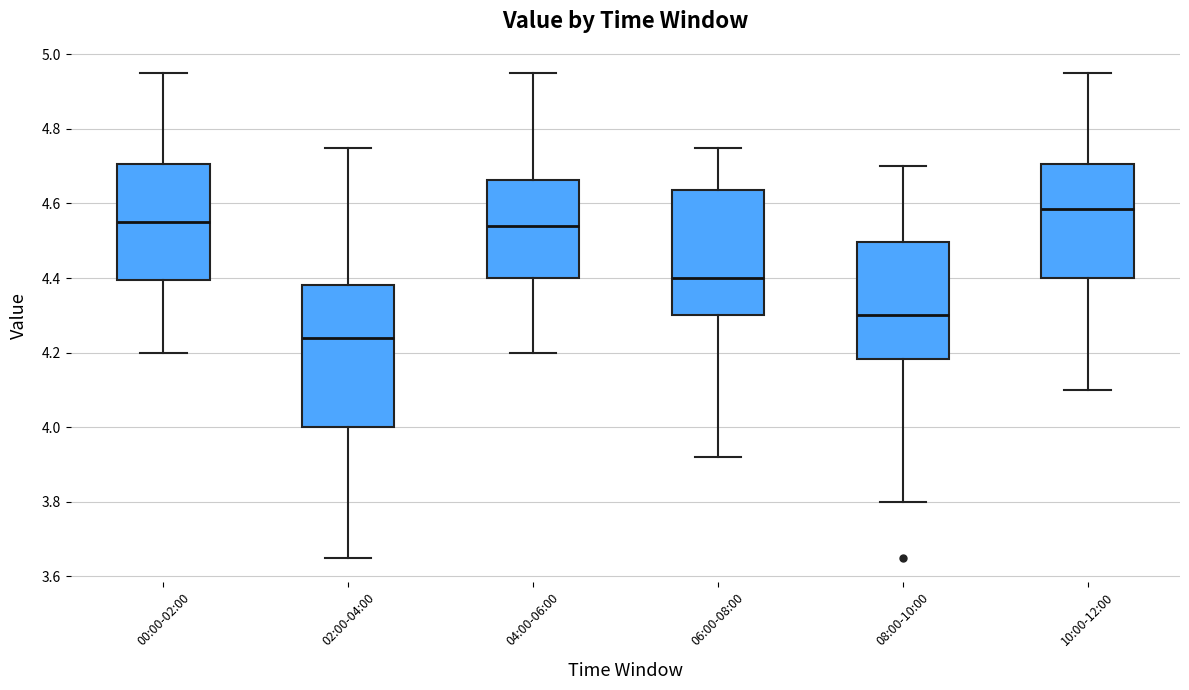

Where is the lower edge of the box for 10:00-12:00 on the y-axis? The values are not printed on the chart, so give them approximately, as read against the axis.

4.40